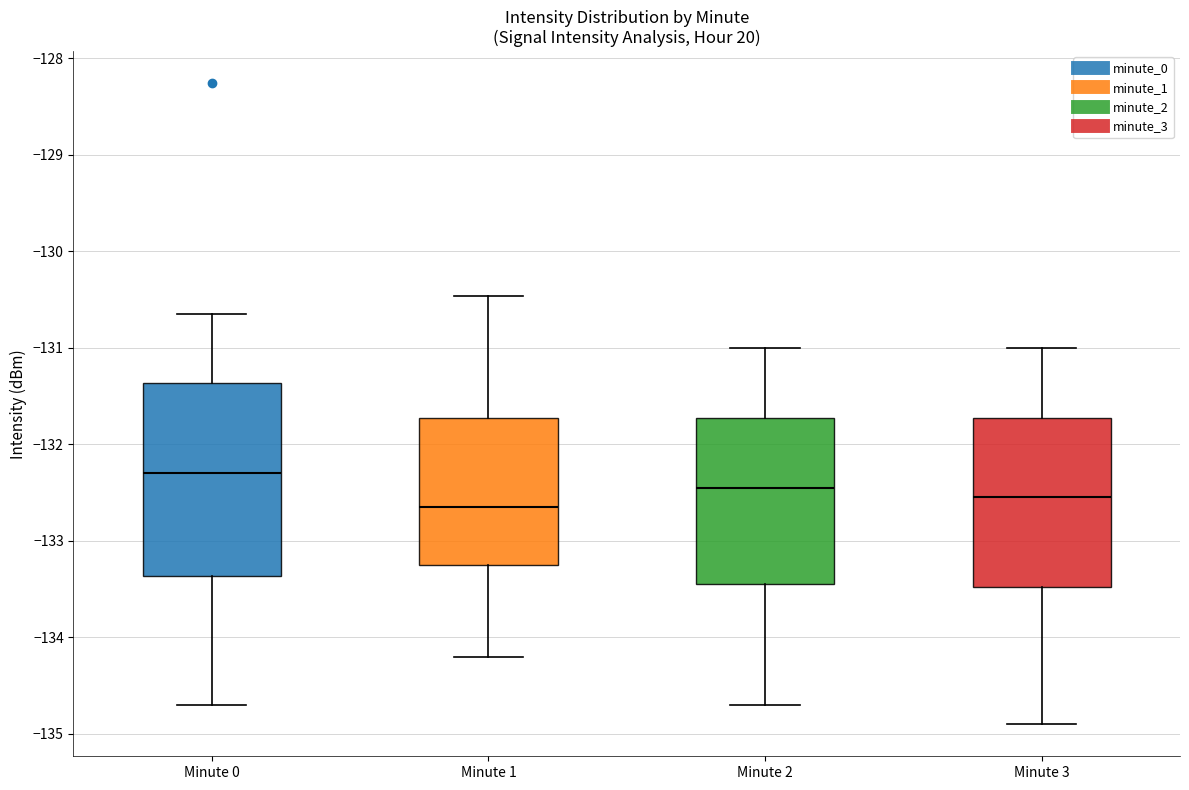

Where does the lower whisker of the box for Minute 3 end on the y-axis? The values are not printed on the chart, so give them approximately, as read against the axis.

-134.9